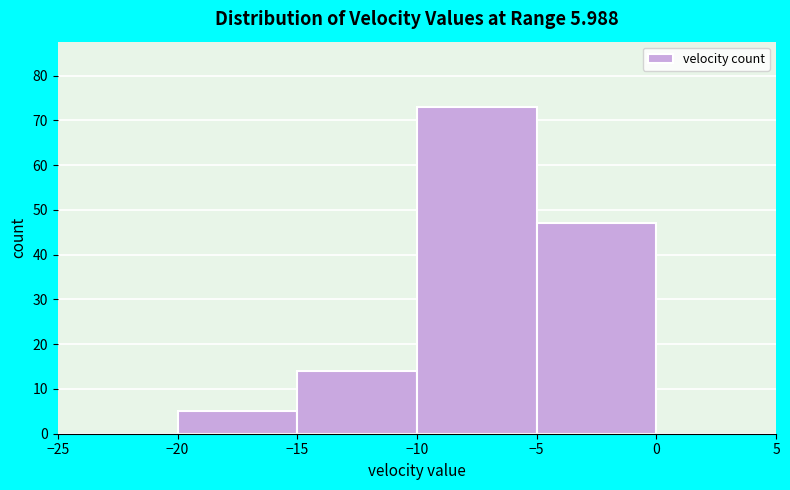

What is the height of the bar covering -10 to -5 on the x-axis? The values are not printed on the chart, so give them approximately, as read against the axis.

73